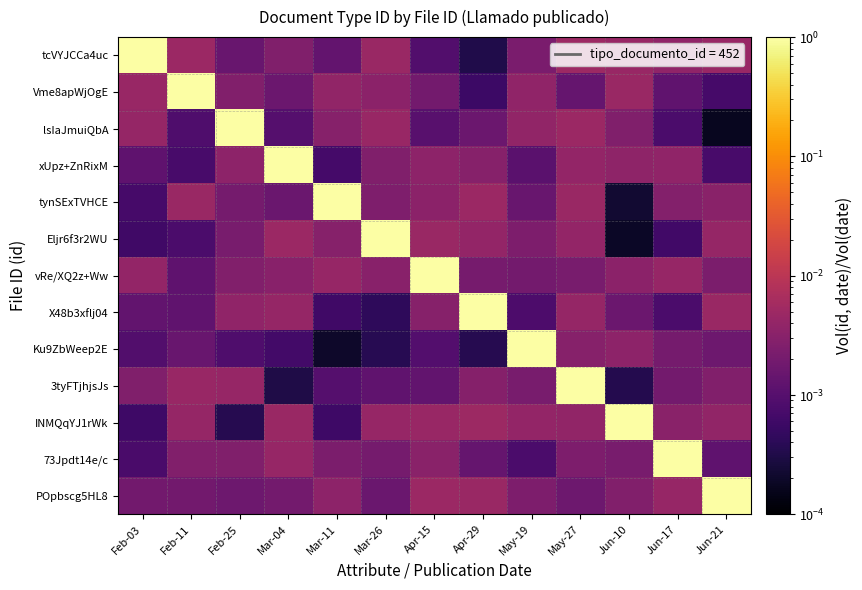

Reading left to right, list all the values displayed in this chart.

tcVYJCCa4uc: Feb-03=1.0	Feb-11=0.0	Feb-25=0.0	Mar-04=0.0	Mar-11=0.0	Mar-26=0.0	Apr-15=0.0	Apr-29=0.0	May-19=0.0	May-27=0.0	Jun-10=0.0	Jun-17=0.0	Jun-21=0.0
Vme8apWjOgE: Feb-03=0.0	Feb-11=1.0	Feb-25=0.0	Mar-04=0.0	Mar-11=0.0	Mar-26=0.0	Apr-15=0.0	Apr-29=0.0	May-19=0.0	May-27=0.0	Jun-10=0.0	Jun-17=0.0	Jun-21=0.0
lsIaJmuiQbA: Feb-03=0.0	Feb-11=0.0	Feb-25=1.0	Mar-04=0.0	Mar-11=0.0	Mar-26=0.0	Apr-15=0.0	Apr-29=0.0	May-19=0.0	May-27=0.0	Jun-10=0.0	Jun-17=0.0	Jun-21=0.0
xUpz+ZnRixM: Feb-03=0.0	Feb-11=0.0	Feb-25=0.0	Mar-04=1.0	Mar-11=0.0	Mar-26=0.0	Apr-15=0.0	Apr-29=0.0	May-19=0.0	May-27=0.0	Jun-10=0.0	Jun-17=0.0	Jun-21=0.0
tynSExTVHCE: Feb-03=0.0	Feb-11=0.0	Feb-25=0.0	Mar-04=0.0	Mar-11=1.0	Mar-26=0.0	Apr-15=0.0	Apr-29=0.0	May-19=0.0	May-27=0.0	Jun-10=0.0	Jun-17=0.0	Jun-21=0.0
Eljr6f3r2WU: Feb-03=0.0	Feb-11=0.0	Feb-25=0.0	Mar-04=0.0	Mar-11=0.0	Mar-26=1.0	Apr-15=0.0	Apr-29=0.0	May-19=0.0	May-27=0.0	Jun-10=0.0	Jun-17=0.0	Jun-21=0.0
vRe/XQ2z+Ww: Feb-03=0.0	Feb-11=0.0	Feb-25=0.0	Mar-04=0.0	Mar-11=0.0	Mar-26=0.0	Apr-15=1.0	Apr-29=0.0	May-19=0.0	May-27=0.0	Jun-10=0.0	Jun-17=0.0	Jun-21=0.0
X48b3xflj04: Feb-03=0.0	Feb-11=0.0	Feb-25=0.0	Mar-04=0.0	Mar-11=0.0	Mar-26=0.0	Apr-15=0.0	Apr-29=1.0	May-19=0.0	May-27=0.0	Jun-10=0.0	Jun-17=0.0	Jun-21=0.0
Ku9ZbWeep2E: Feb-03=0.0	Feb-11=0.0	Feb-25=0.0	Mar-04=0.0	Mar-11=0.0	Mar-26=0.0	Apr-15=0.0	Apr-29=0.0	May-19=1.0	May-27=0.0	Jun-10=0.0	Jun-17=0.0	Jun-21=0.0
3tyFTjhjsJs: Feb-03=0.0	Feb-11=0.0	Feb-25=0.0	Mar-04=0.0	Mar-11=0.0	Mar-26=0.0	Apr-15=0.0	Apr-29=0.0	May-19=0.0	May-27=1.0	Jun-10=0.0	Jun-17=0.0	Jun-21=0.0
INMQqYJ1rWk: Feb-03=0.0	Feb-11=0.0	Feb-25=0.0	Mar-04=0.0	Mar-11=0.0	Mar-26=0.0	Apr-15=0.0	Apr-29=0.0	May-19=0.0	May-27=0.0	Jun-10=1.0	Jun-17=0.0	Jun-21=0.0
73Jpdt14e/c: Feb-03=0.0	Feb-11=0.0	Feb-25=0.0	Mar-04=0.0	Mar-11=0.0	Mar-26=0.0	Apr-15=0.0	Apr-29=0.0	May-19=0.0	May-27=0.0	Jun-10=0.0	Jun-17=1.0	Jun-21=0.0
POpbscg5HL8: Feb-03=0.0	Feb-11=0.0	Feb-25=0.0	Mar-04=0.0	Mar-11=0.0	Mar-26=0.0	Apr-15=0.0	Apr-29=0.0	May-19=0.0	May-27=0.0	Jun-10=0.0	Jun-17=0.0	Jun-21=1.0